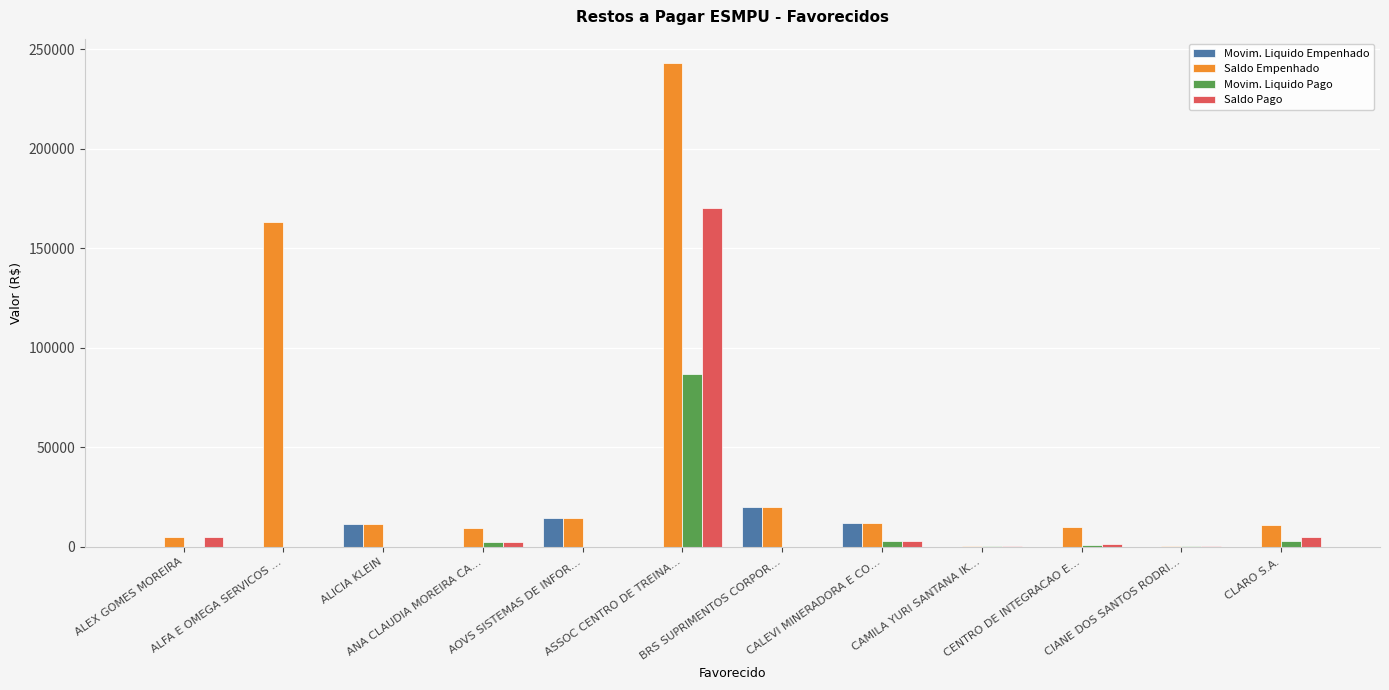

Which series has the largest total across all categories?

Saldo Empenhado